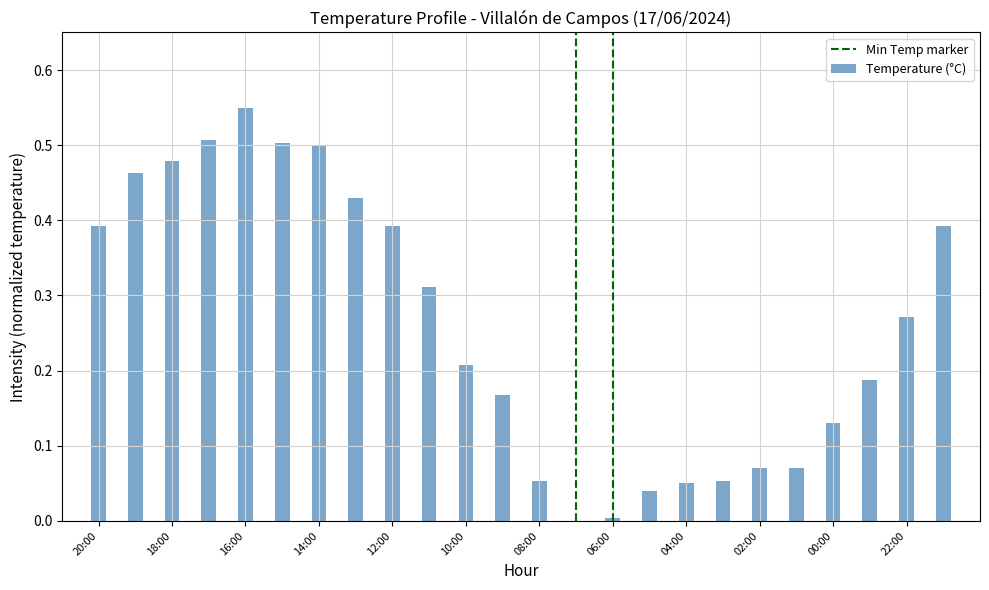

How many series are shown in this chart?

1